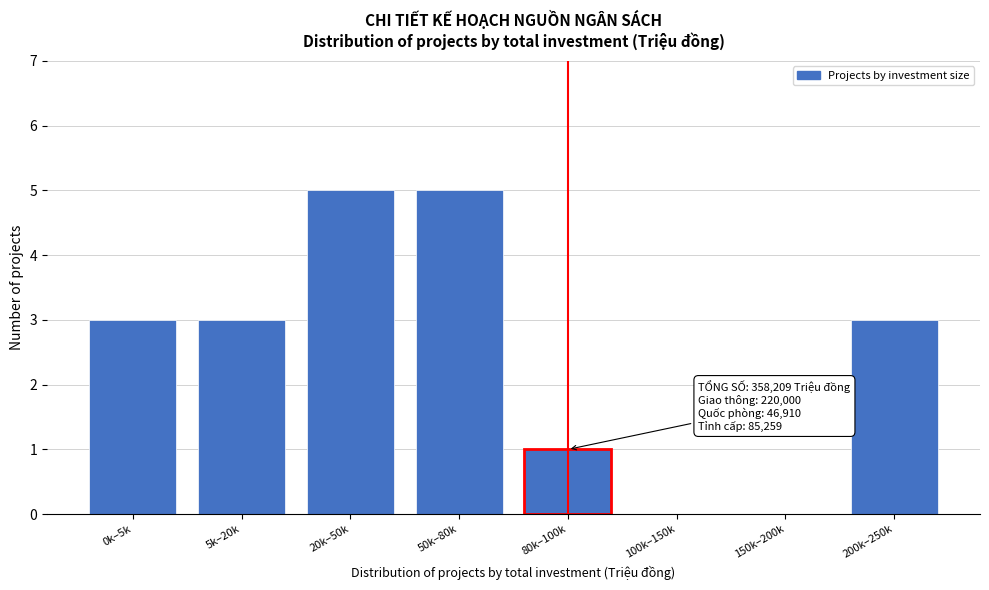

Reading left to right, extract all data points from this chart.

0k–5k=3	5k–20k=3	20k–50k=5	50k–80k=5	80k–100k=1	100k–150k=0	150k–200k=0	200k–250k=3